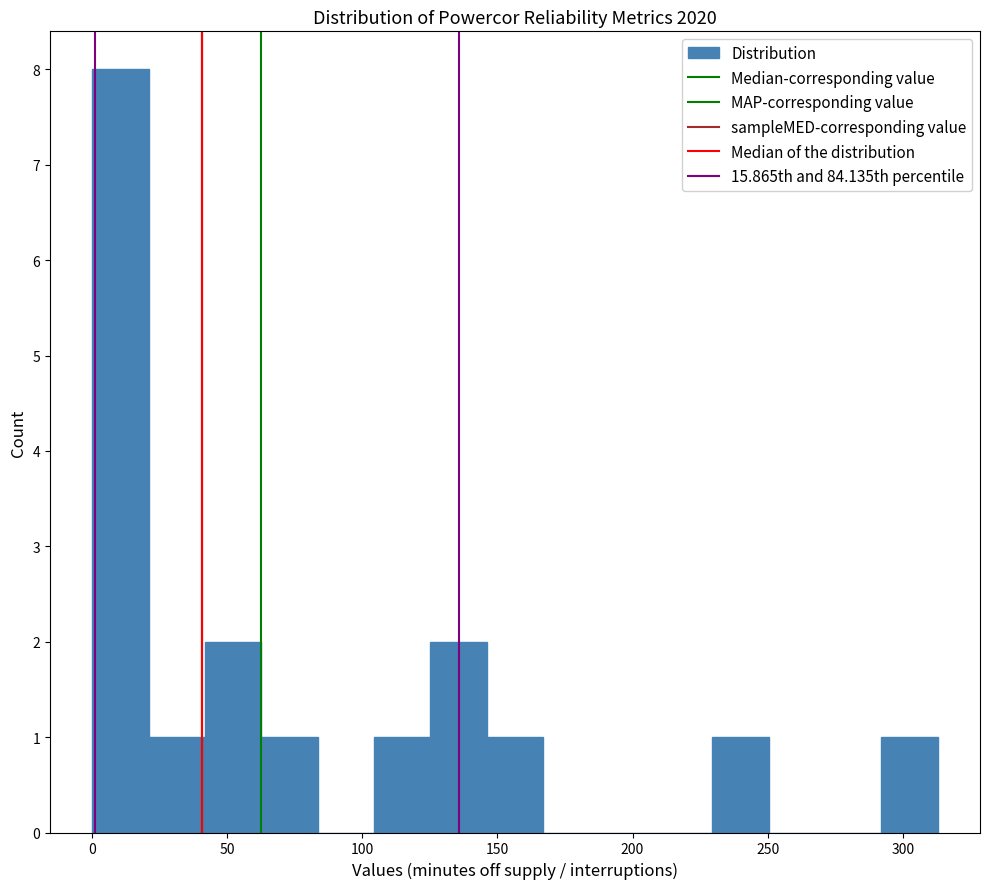

Reading left to right, list every bar in this chart as the range it spans on the x-axis followed by its height. Neither the bar edges nor the heights are printed on the chart, so give them approximately, as read against the axes.

0 to 20: 8
20 to 40: 1
40 to 65: 2
65 to 85: 1
85 to 105: 0
105 to 125: 1
125 to 145: 2
145 to 165: 1
165 to 190: 0
190 to 210: 0
210 to 230: 0
230 to 250: 1
250 to 270: 0
270 to 290: 0
290 to 315: 1